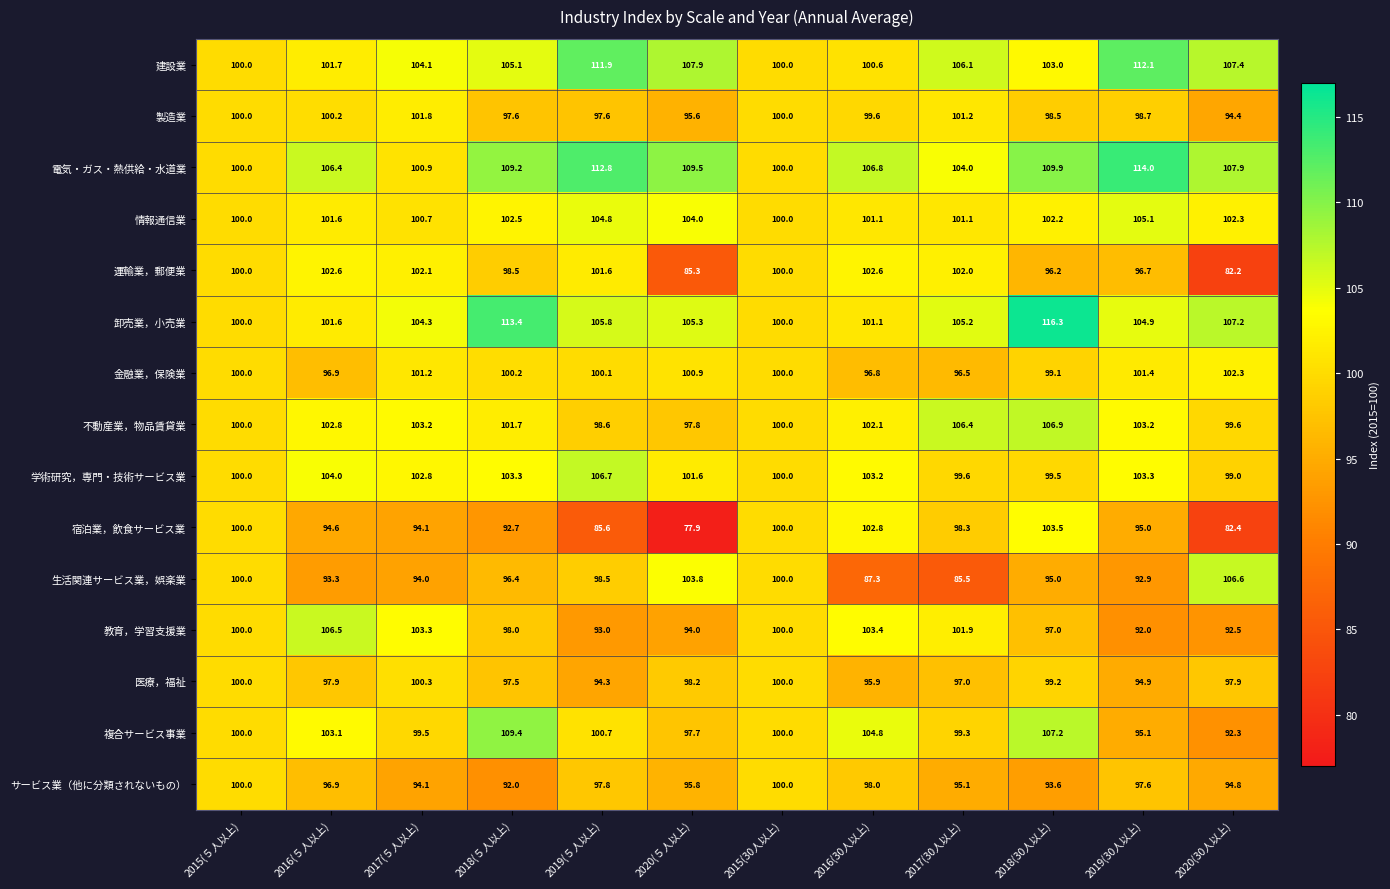

What value does the サービス業（他に分類されないもの） series have at 2018(５人以上)?

92.0